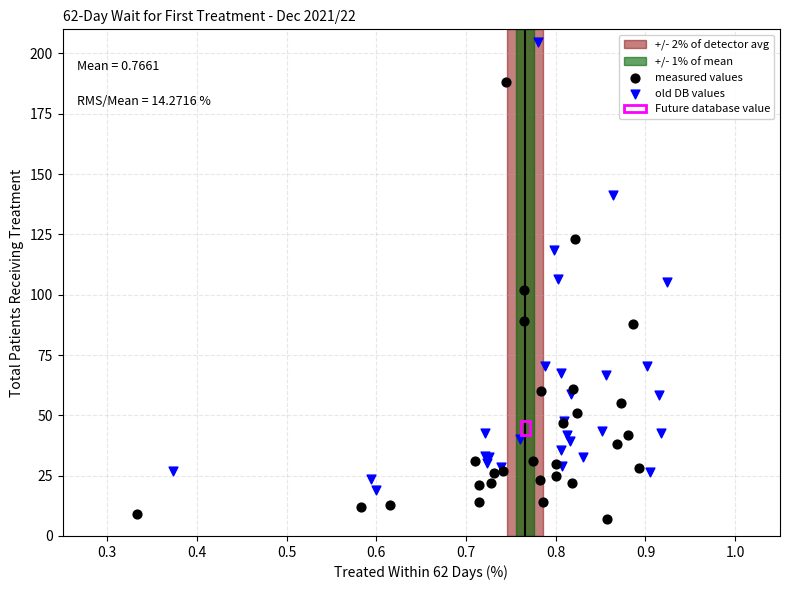

Which series contains the lowest Y value?

measured values